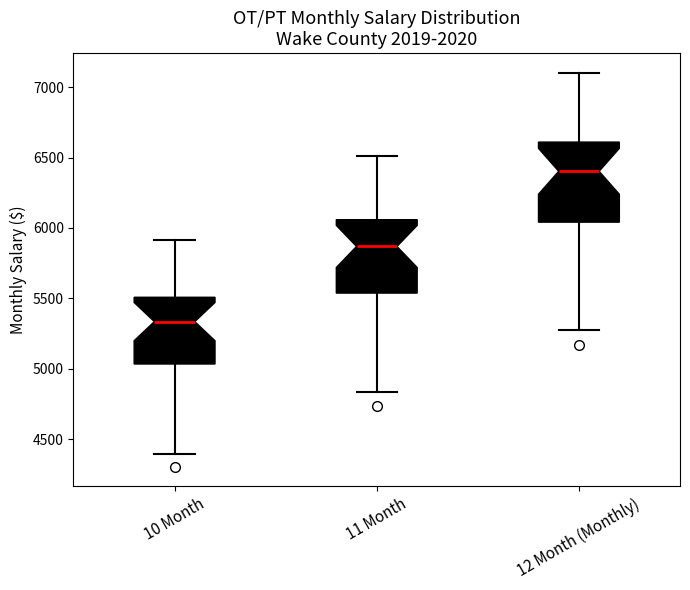

Which box's median line is the highest?

12 Month (Monthly)